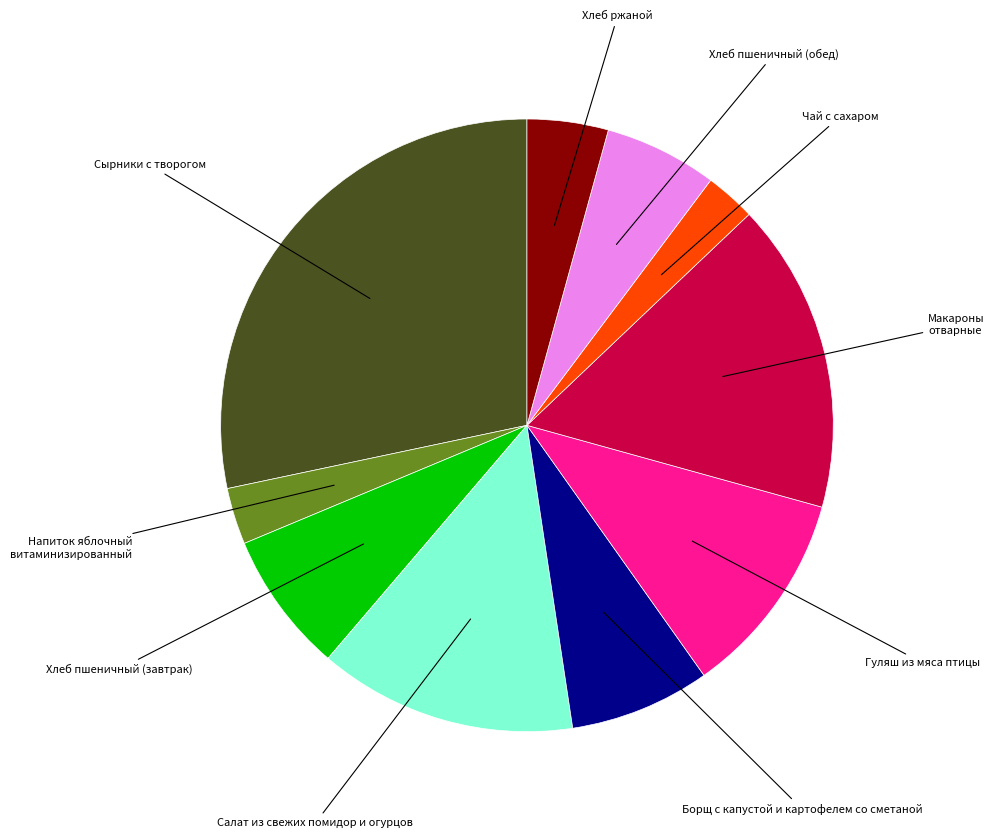

Is there a majority slice in this chart?

No